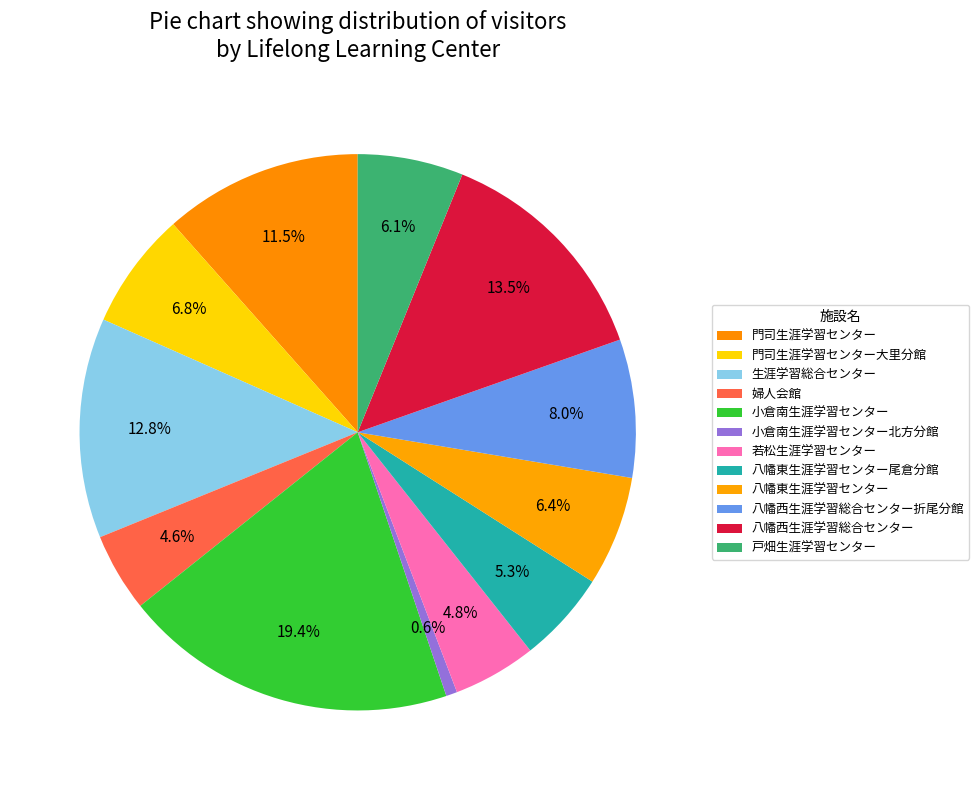

The 婦人会館 slice represents 5% of the pie. True or false?

True